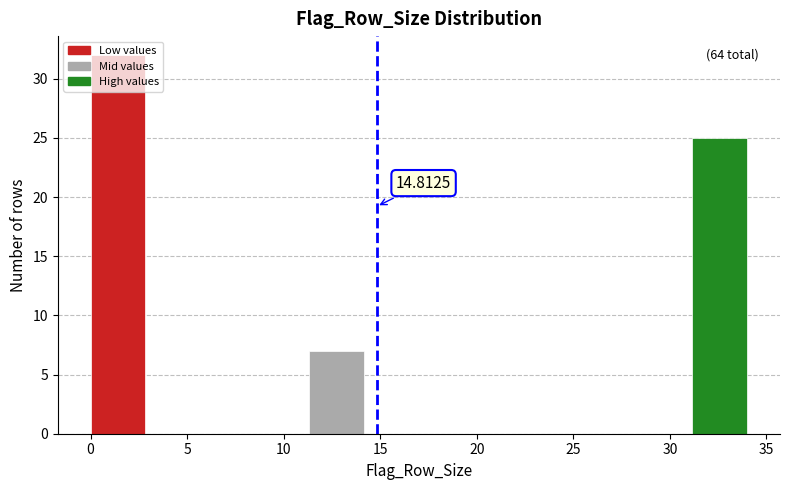

Over which range of the x-axis is the bar tallest?

0.0 to 3.0